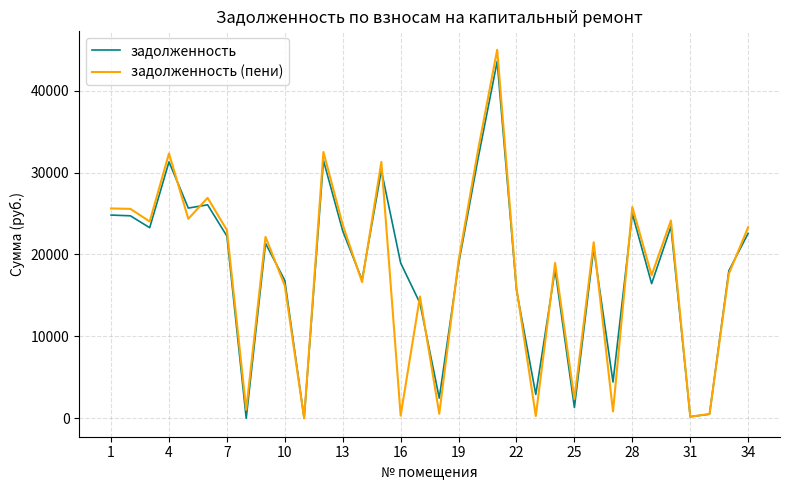

What is the difference between the second highest and second lowest values in the задолженность (пени) series?

32435.4